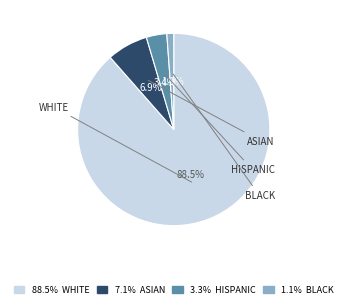

How many slices are in this pie chart?

4